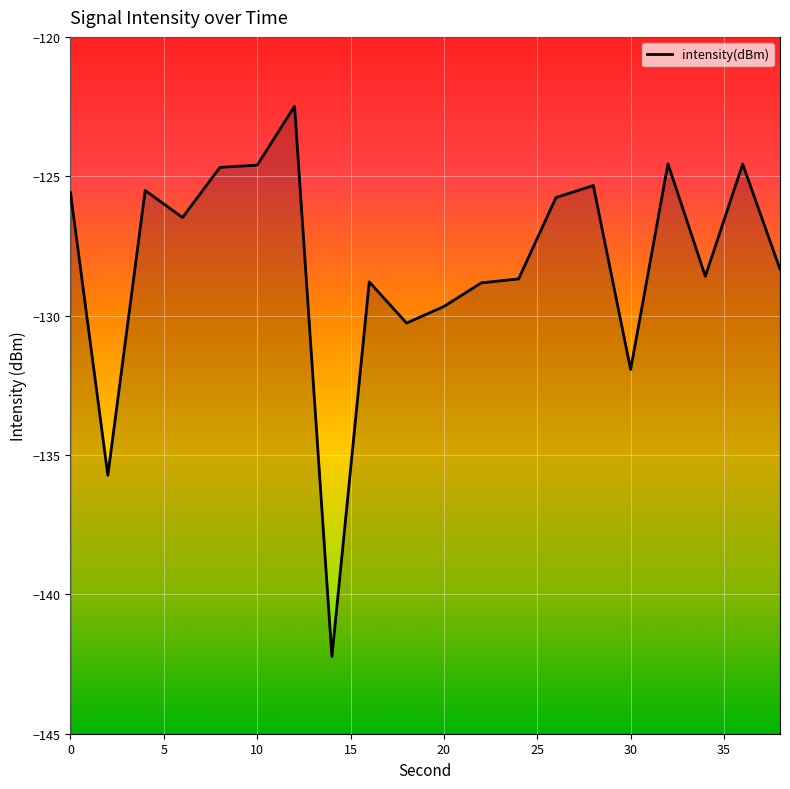

Which category has the highest value across all series?

12